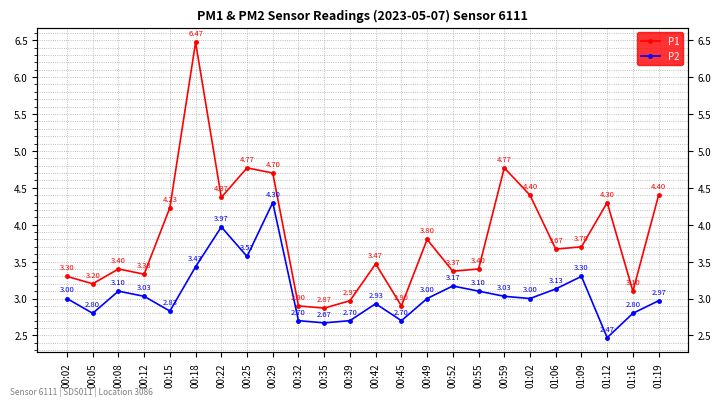

Which category has the lowest value across all series?

01:12